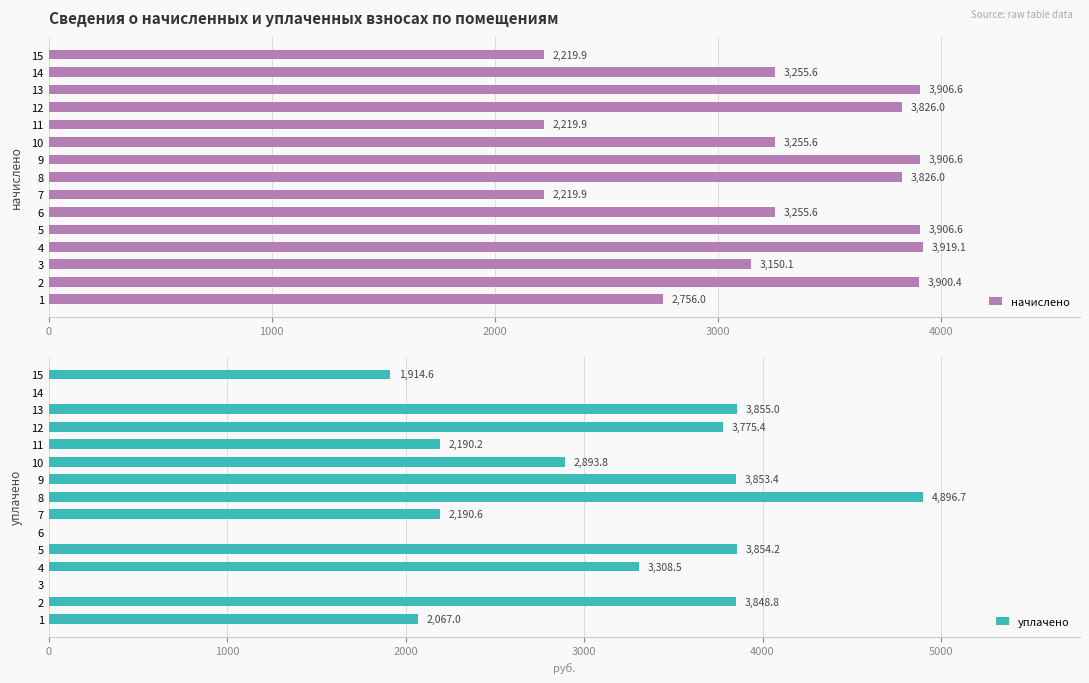

Rank the series by their average value, from highest to lowest.

начислено, уплачено